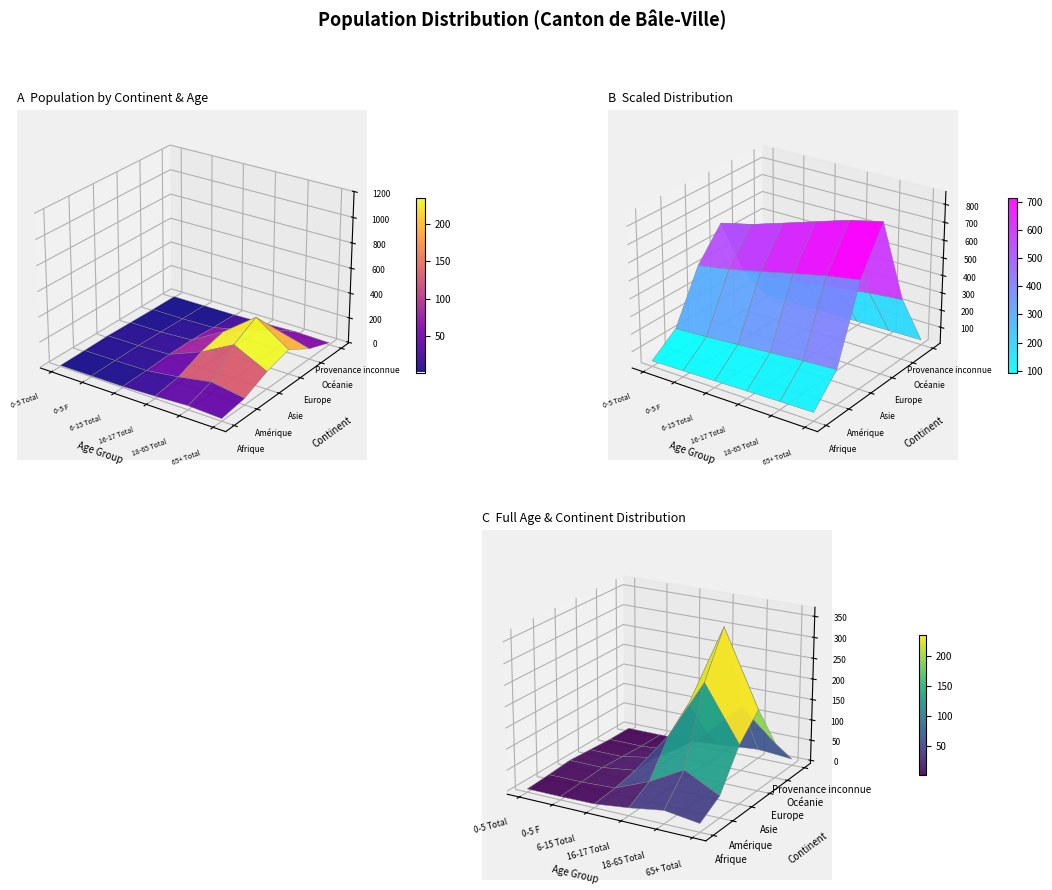

What is the difference between the maximum and minimum values in the Asie series?

431